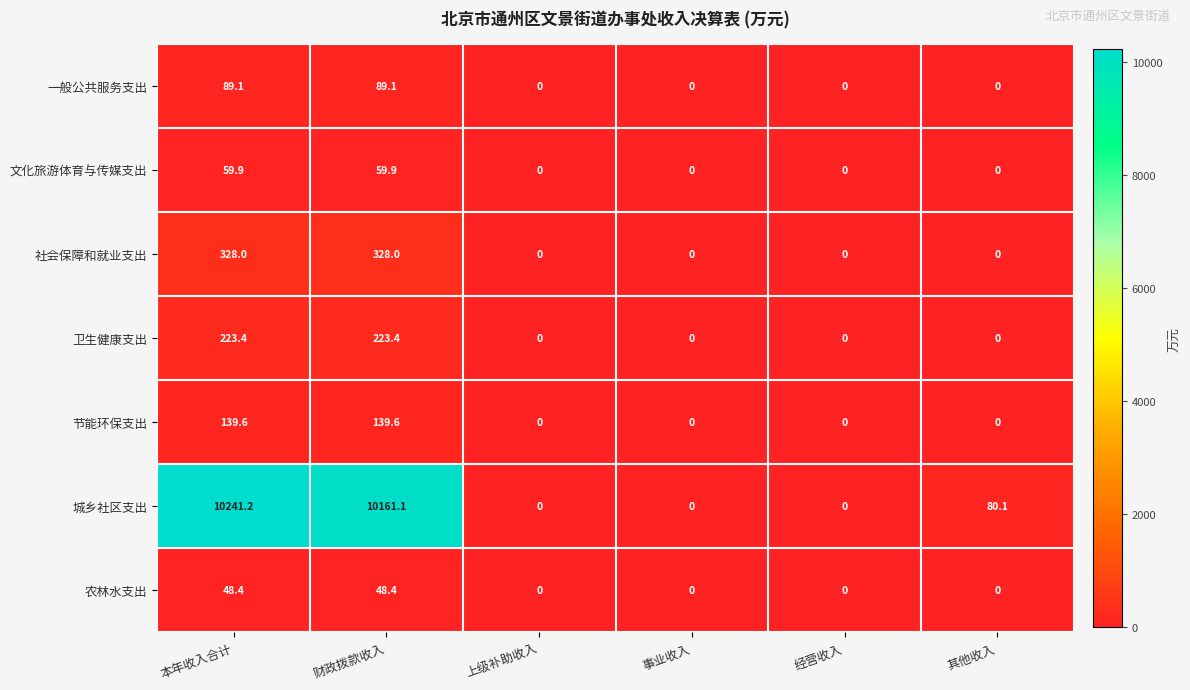

The value of 节能环保支出 at 上级补助收入 is 87.8. True or false?

False